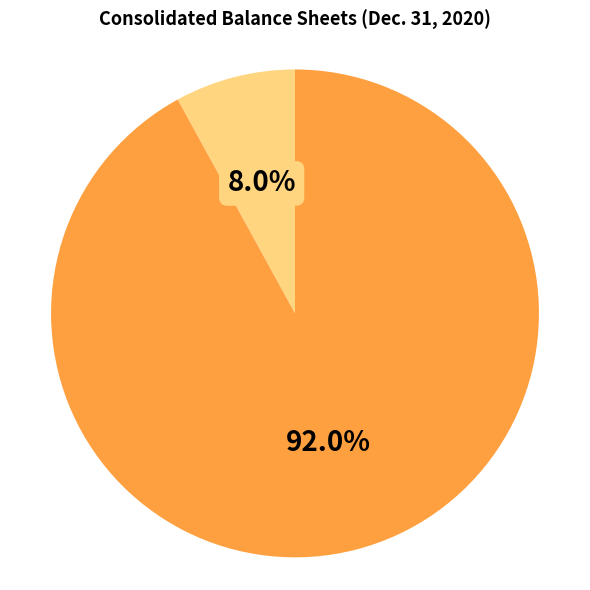

Is there any slice that represents more than half of the pie?

Yes